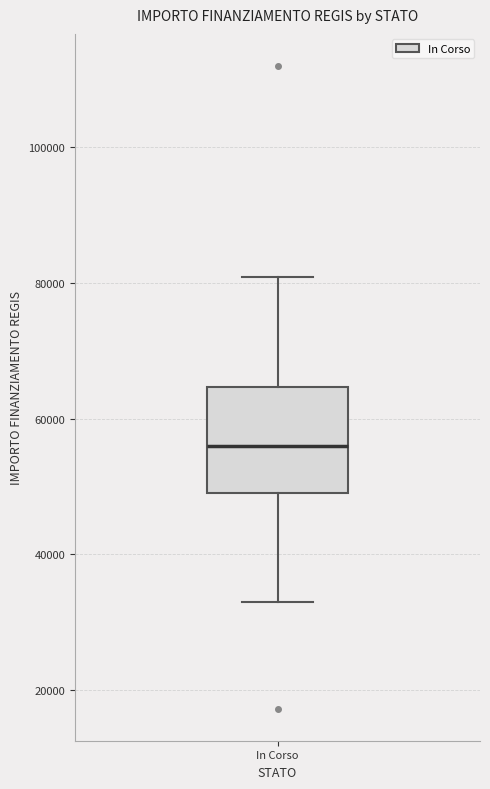

Transcribe this box plot: give where the median line is, the range the box spans, and where the two whiskers end, as read against the y-axis. The values are not printed on the chart, so give them approximately, as read against the axis.

median 56000, box 50000 to 64000, whiskers 32000 to 80000